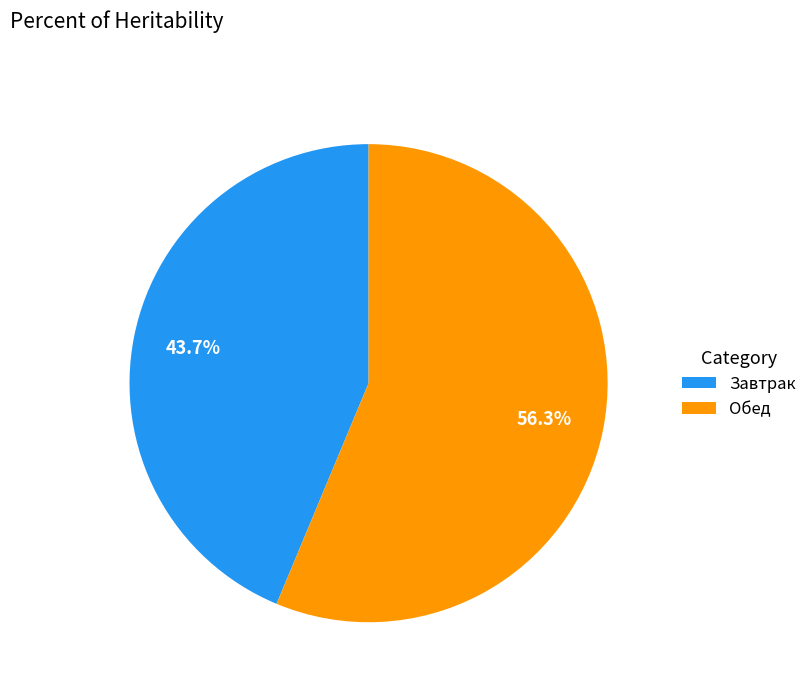

Is it true that Обед is 56% of the pie?

True